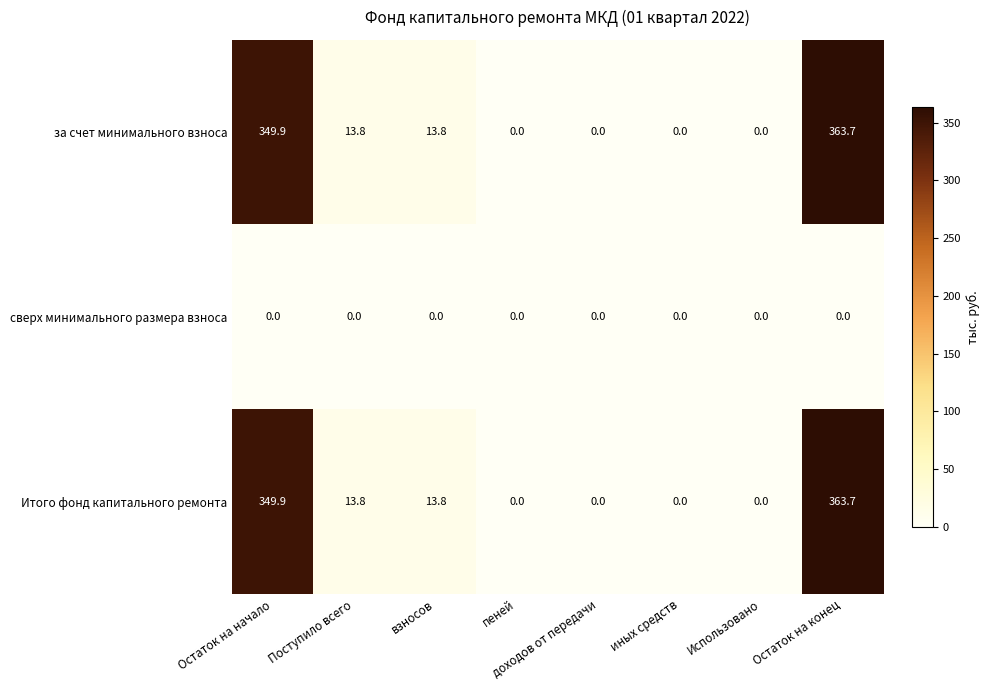

The Итого фонд капитального ремонта series shows -165.7 at доходов от передачи. True or false?

False